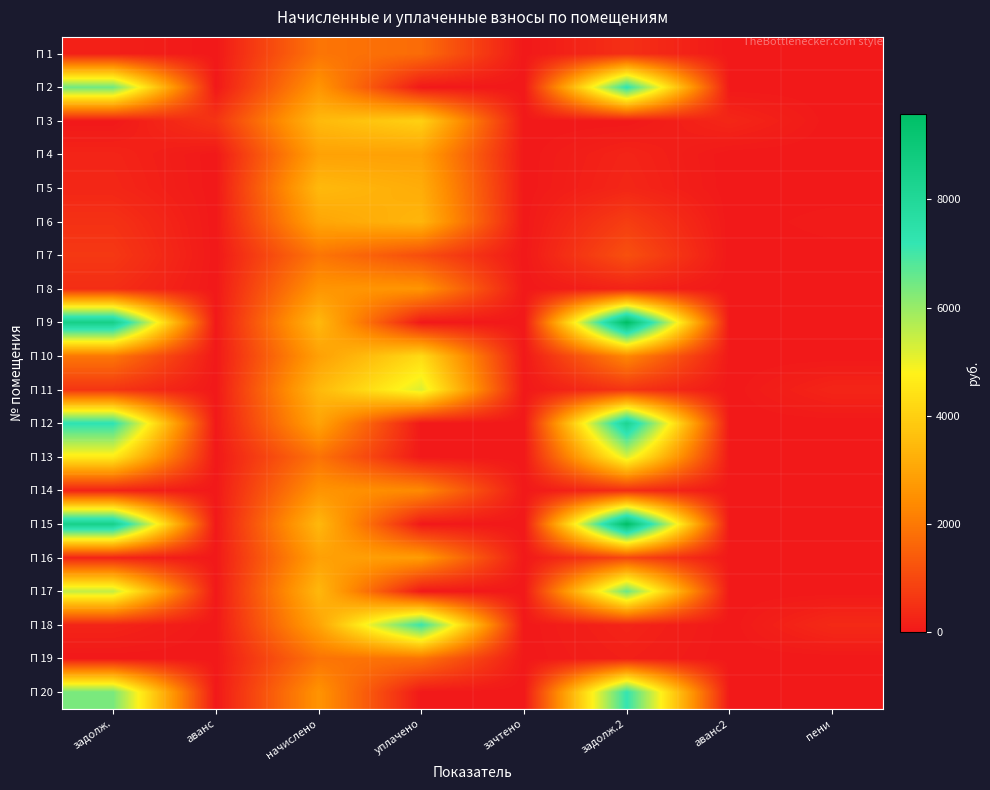

What is the total value across all series at уплачено?

42490.0